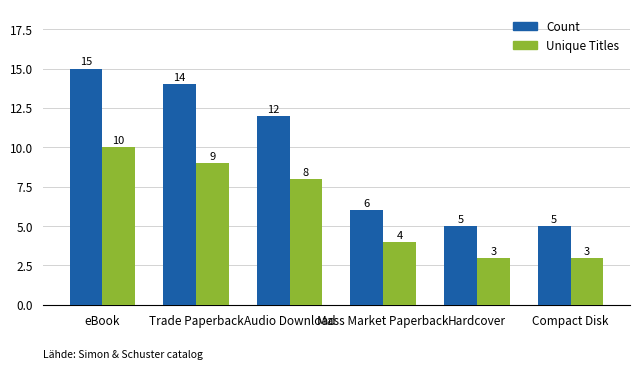

Rank the series by their average value, from lowest to highest.

Unique Titles, Count